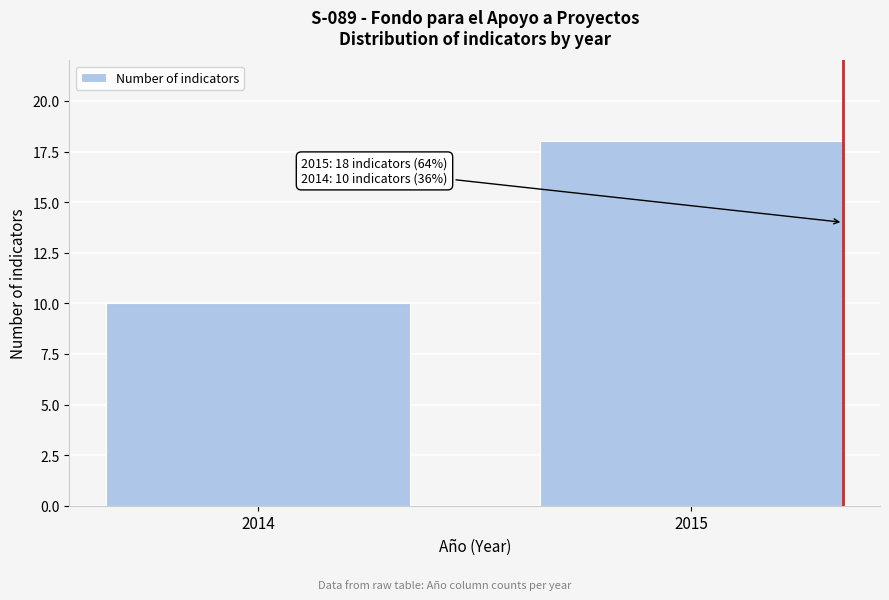

Reading left to right, what are all the values shown in this chart?

2014=10	2015=18